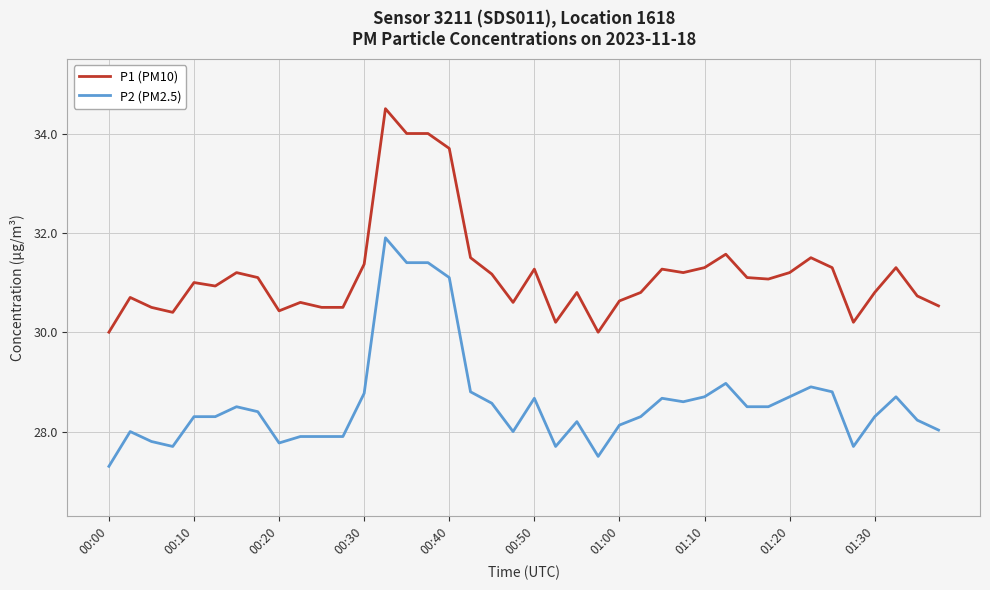

Which series has the largest range (max minus min)?

P2 (PM2.5)